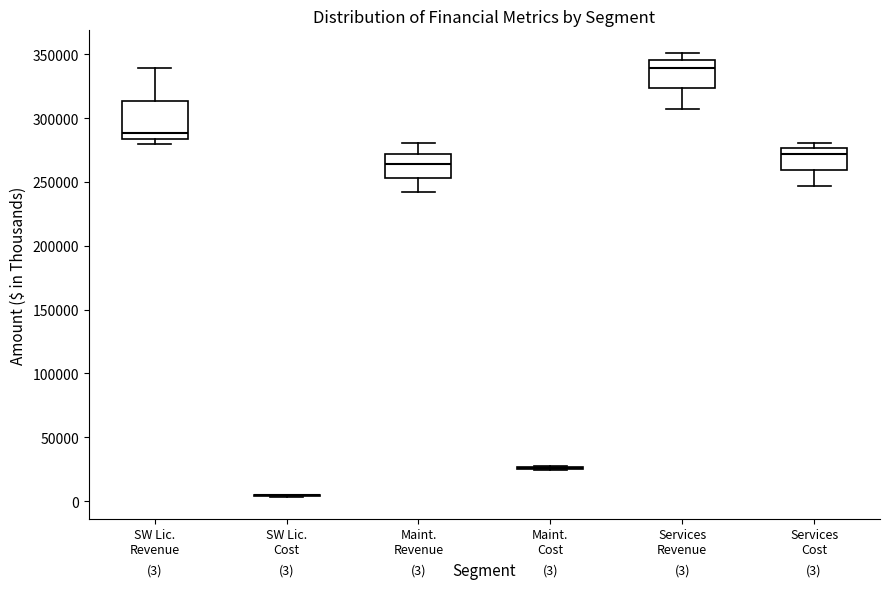

Comparing the boxes themselves (not the whiskers), which one is the tallest?

SW Lic. Revenue